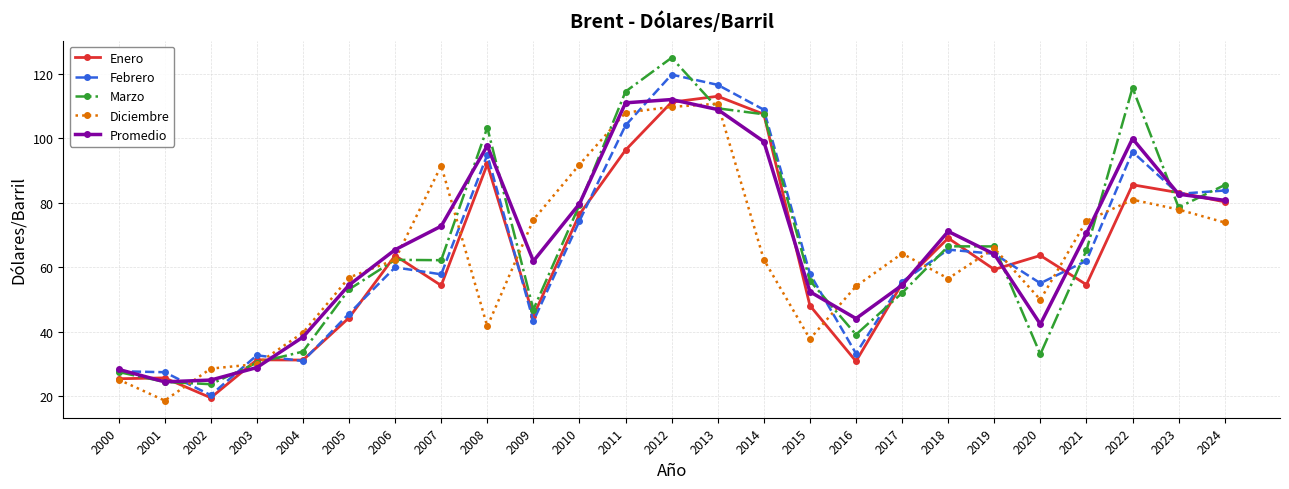

What are all the series names shown in the legend?

Enero, Febrero, Marzo, Diciembre, Promedio